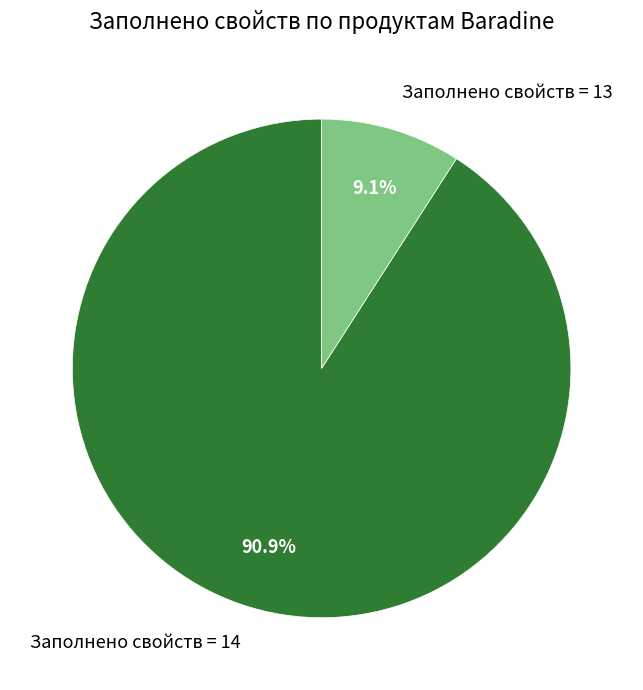

Rank the categories by value from highest to lowest.

Заполнено свойств = 14, Заполнено свойств = 13